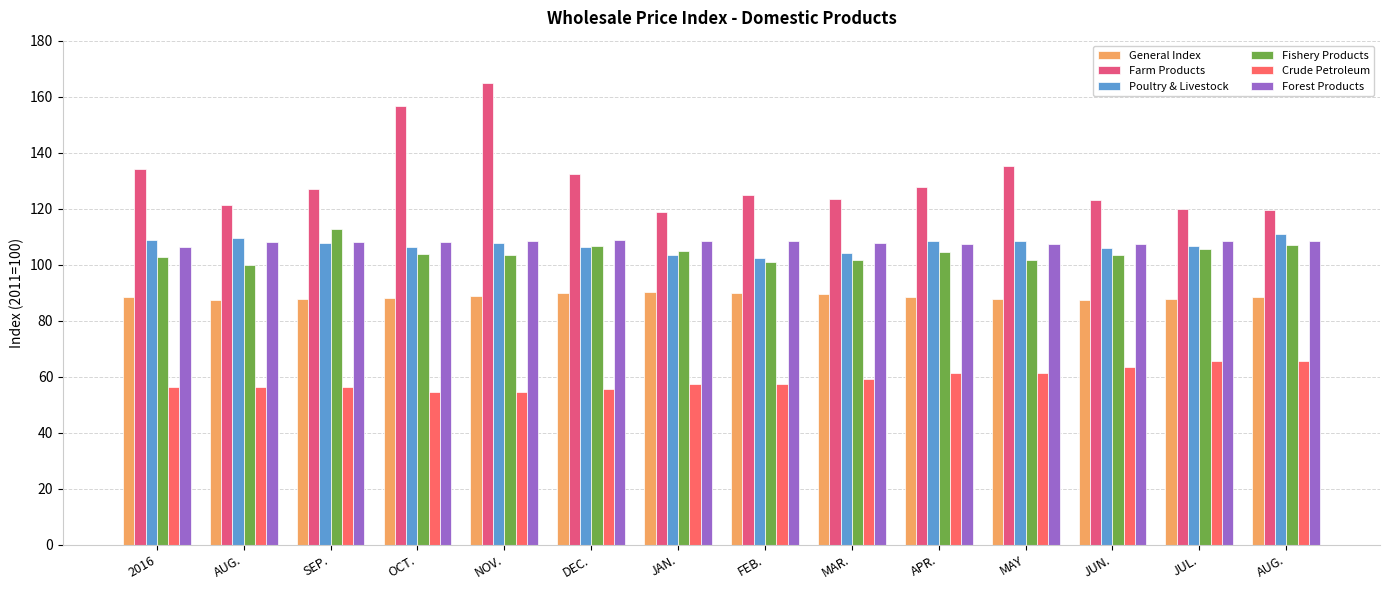

Where is Fishery Products nearest to the value 106?

JUL.